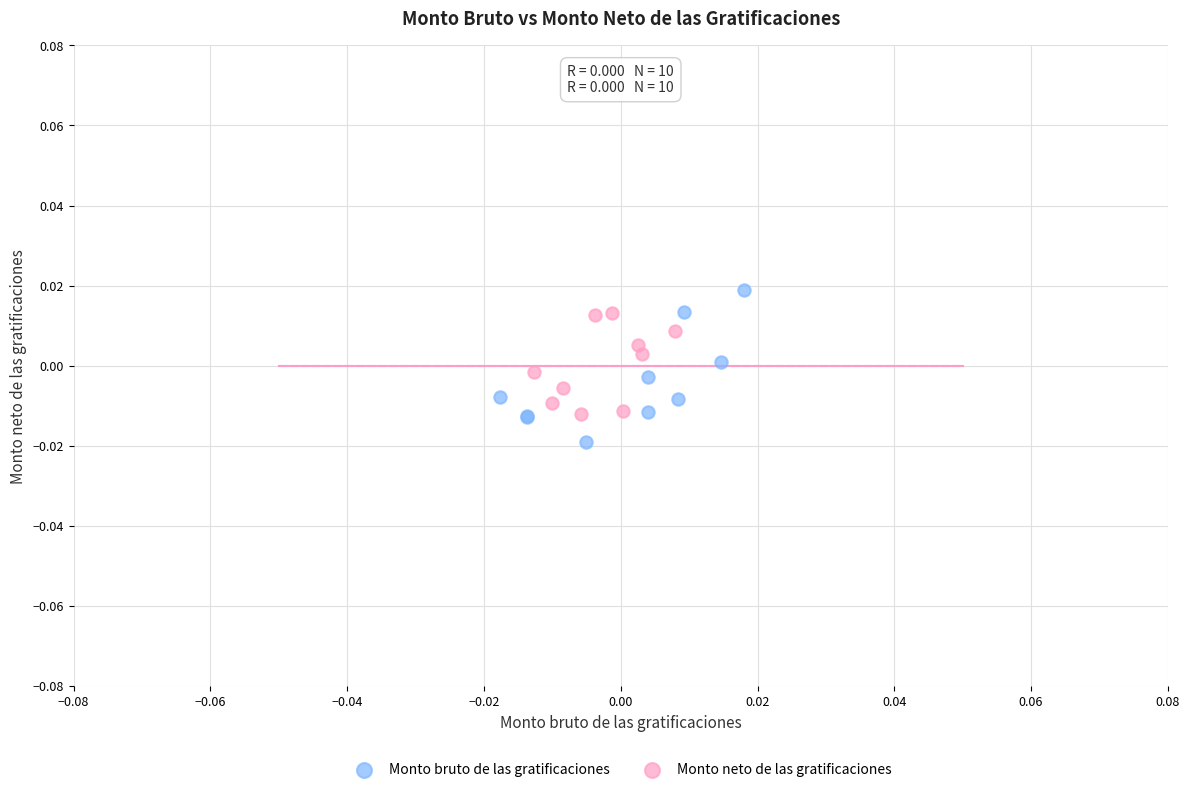

Which series has the largest Y range (max minus min)?

Monto bruto de las gratificaciones